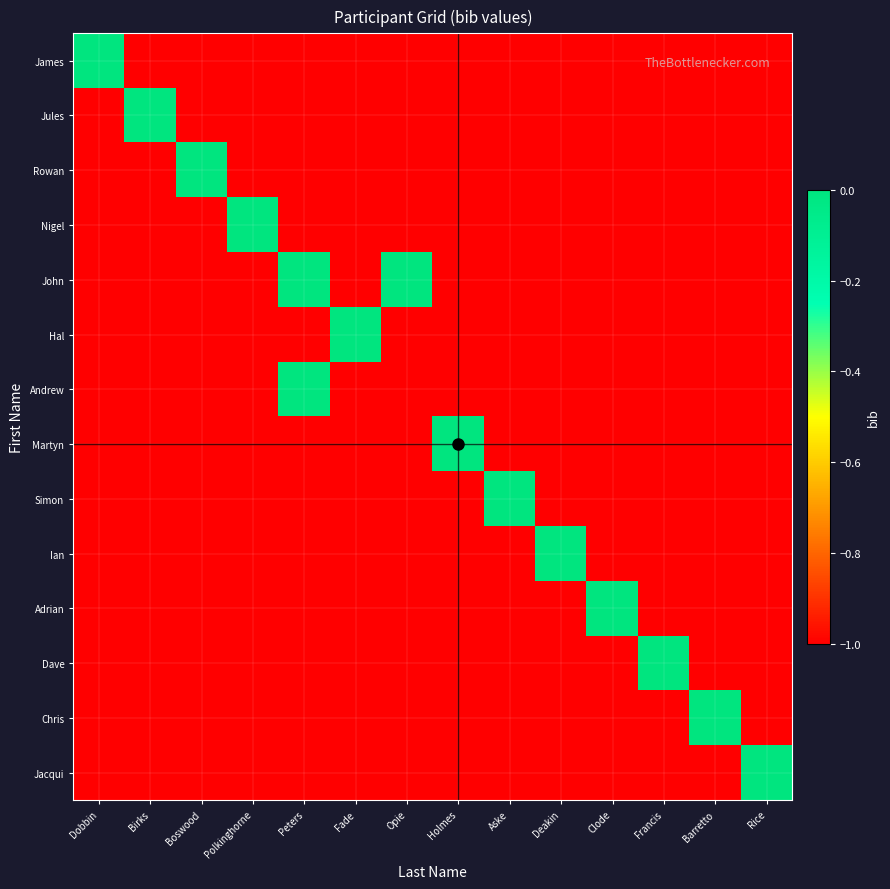

Reading right to left, transcribe all the data shown in this chart.

James: Rice=-1	Barretto=-1	Francis=-1	Clode=-1	Deakin=-1	Aske=-1	Holmes=-1	Opie=-1	Fade=-1	Peters=-1	Polkinghorne=-1	Boswood=-1	Birks=-1	Dobbin=0
Jules: Rice=-1	Barretto=-1	Francis=-1	Clode=-1	Deakin=-1	Aske=-1	Holmes=-1	Opie=-1	Fade=-1	Peters=-1	Polkinghorne=-1	Boswood=-1	Birks=0	Dobbin=-1
Rowan: Rice=-1	Barretto=-1	Francis=-1	Clode=-1	Deakin=-1	Aske=-1	Holmes=-1	Opie=-1	Fade=-1	Peters=-1	Polkinghorne=-1	Boswood=0	Birks=-1	Dobbin=-1
Nigel: Rice=-1	Barretto=-1	Francis=-1	Clode=-1	Deakin=-1	Aske=-1	Holmes=-1	Opie=-1	Fade=-1	Peters=-1	Polkinghorne=0	Boswood=-1	Birks=-1	Dobbin=-1
John: Rice=-1	Barretto=-1	Francis=-1	Clode=-1	Deakin=-1	Aske=-1	Holmes=-1	Opie=0	Fade=-1	Peters=0	Polkinghorne=-1	Boswood=-1	Birks=-1	Dobbin=-1
Hal: Rice=-1	Barretto=-1	Francis=-1	Clode=-1	Deakin=-1	Aske=-1	Holmes=-1	Opie=-1	Fade=0	Peters=-1	Polkinghorne=-1	Boswood=-1	Birks=-1	Dobbin=-1
Andrew: Rice=-1	Barretto=-1	Francis=-1	Clode=-1	Deakin=-1	Aske=-1	Holmes=-1	Opie=-1	Fade=-1	Peters=0	Polkinghorne=-1	Boswood=-1	Birks=-1	Dobbin=-1
Martyn: Rice=-1	Barretto=-1	Francis=-1	Clode=-1	Deakin=-1	Aske=-1	Holmes=0	Opie=-1	Fade=-1	Peters=-1	Polkinghorne=-1	Boswood=-1	Birks=-1	Dobbin=-1
Simon: Rice=-1	Barretto=-1	Francis=-1	Clode=-1	Deakin=-1	Aske=0	Holmes=-1	Opie=-1	Fade=-1	Peters=-1	Polkinghorne=-1	Boswood=-1	Birks=-1	Dobbin=-1
Ian: Rice=-1	Barretto=-1	Francis=-1	Clode=-1	Deakin=0	Aske=-1	Holmes=-1	Opie=-1	Fade=-1	Peters=-1	Polkinghorne=-1	Boswood=-1	Birks=-1	Dobbin=-1
Adrian: Rice=-1	Barretto=-1	Francis=-1	Clode=0	Deakin=-1	Aske=-1	Holmes=-1	Opie=-1	Fade=-1	Peters=-1	Polkinghorne=-1	Boswood=-1	Birks=-1	Dobbin=-1
Dave: Rice=-1	Barretto=-1	Francis=0	Clode=-1	Deakin=-1	Aske=-1	Holmes=-1	Opie=-1	Fade=-1	Peters=-1	Polkinghorne=-1	Boswood=-1	Birks=-1	Dobbin=-1
Chris: Rice=-1	Barretto=0	Francis=-1	Clode=-1	Deakin=-1	Aske=-1	Holmes=-1	Opie=-1	Fade=-1	Peters=-1	Polkinghorne=-1	Boswood=-1	Birks=-1	Dobbin=-1
Jacqui: Rice=0	Barretto=-1	Francis=-1	Clode=-1	Deakin=-1	Aske=-1	Holmes=-1	Opie=-1	Fade=-1	Peters=-1	Polkinghorne=-1	Boswood=-1	Birks=-1	Dobbin=-1